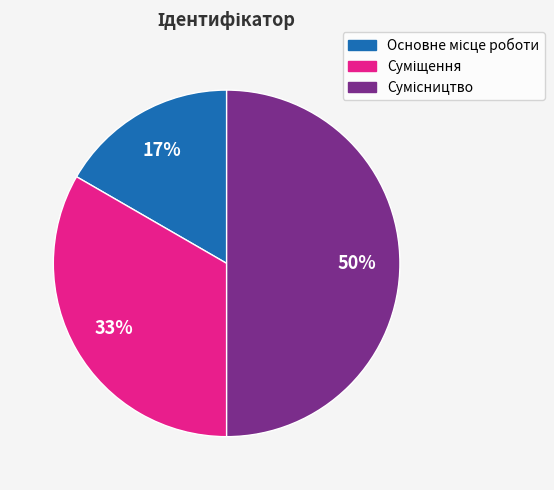

To the nearest percent, what is the average slice percentage?

33%